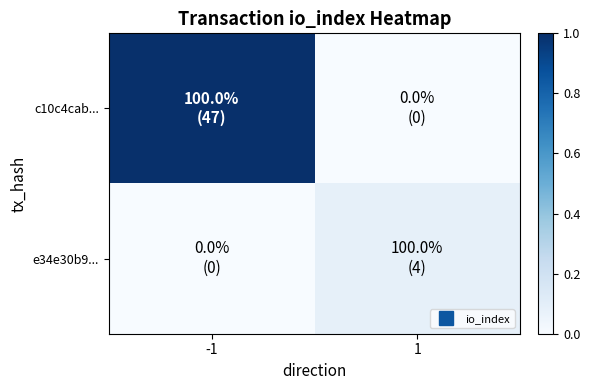

Which series has the widest spread of values?

c10c4cab...